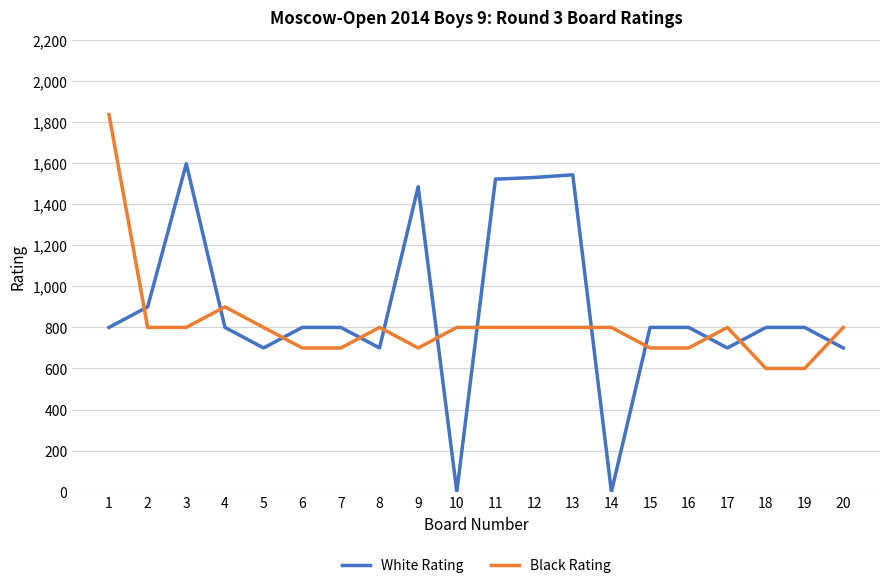

How many lines are shown in the chart?

2